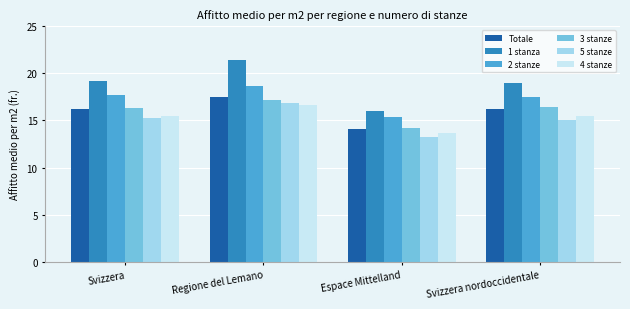

At which category does the chart reach its minimum across all series?

Espace Mittelland